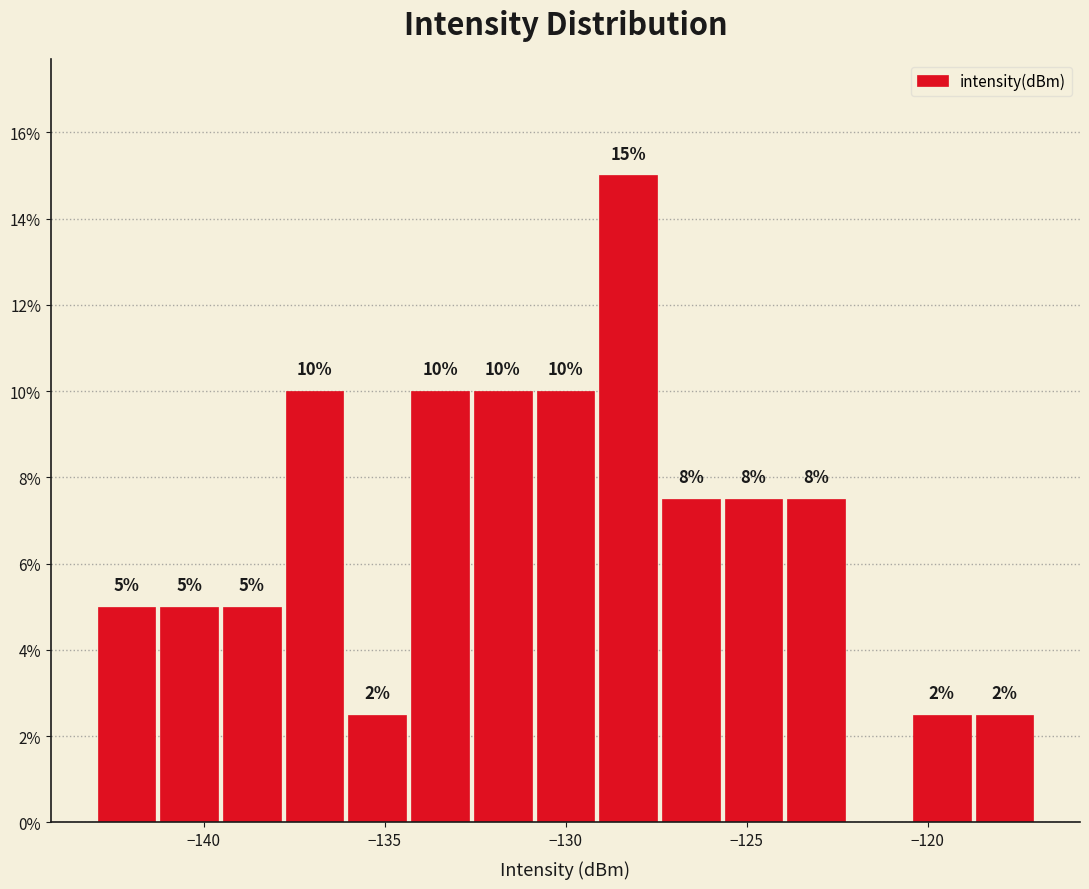

Around what value on the x-axis is the tallest bar? Give the approximate position of its centre, as read against the axis.

-128.5